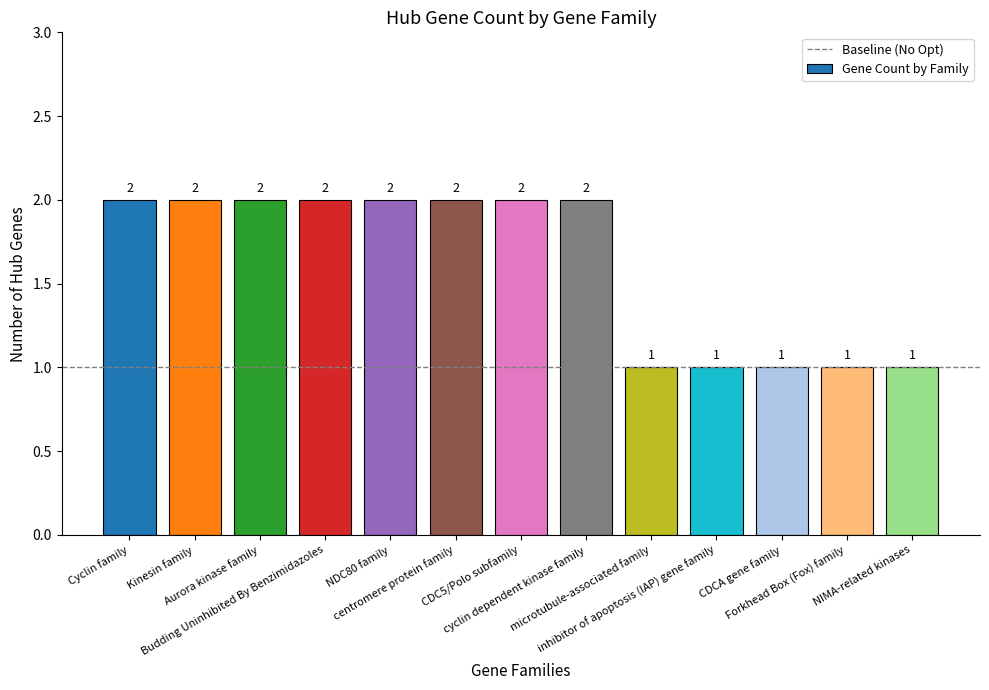

What is the value of the 8th bar from the left?

2